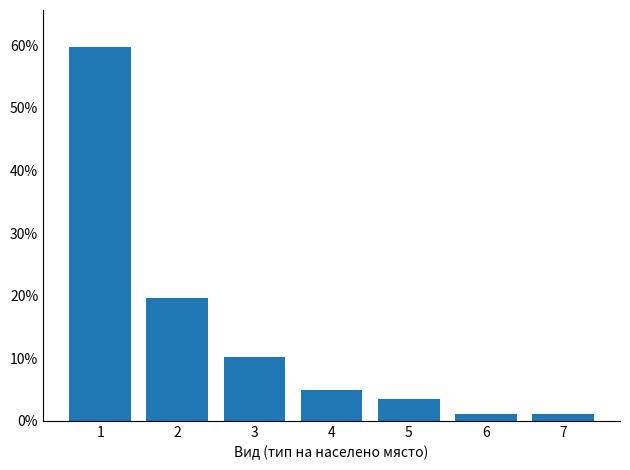

What is the difference between the second highest and minimum values?

0.2